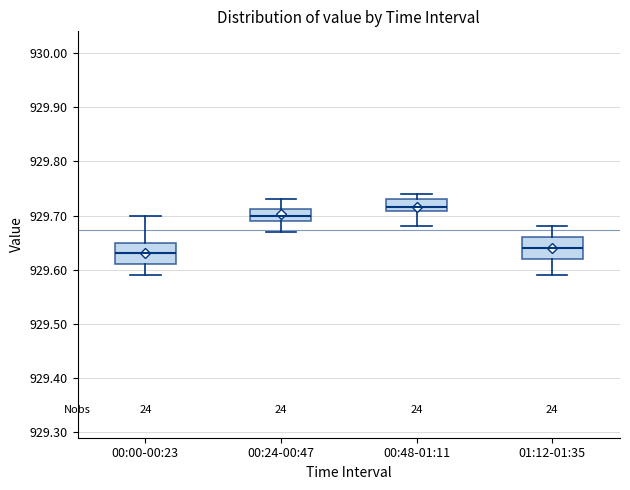

Reading left to right, read every box against the y-axis: the position of its median line, the range the box covers, and the ends of its whiskers. The values are not printed on the chart, so give them approximately, as read against the axis.

00:00-00:23: median 929.63, box 929.61 to 929.65, whiskers 929.59 to 929.70
00:24-00:47: median 929.70, box 929.69 to 929.71, whiskers 929.67 to 929.73
00:48-01:11: median 929.72, box 929.71 to 929.73, whiskers 929.68 to 929.74
01:12-01:35: median 929.64, box 929.62 to 929.66, whiskers 929.59 to 929.68